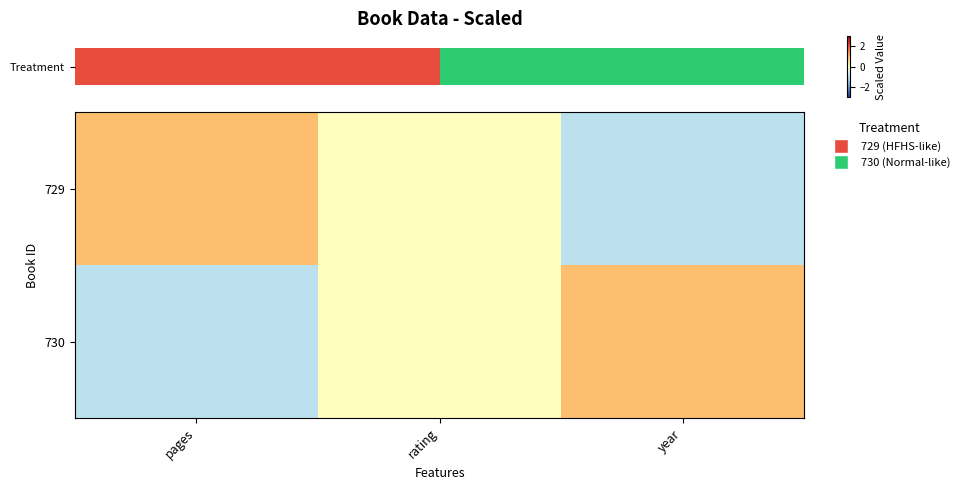

True or false: 729 has a value of -2 at year.

False